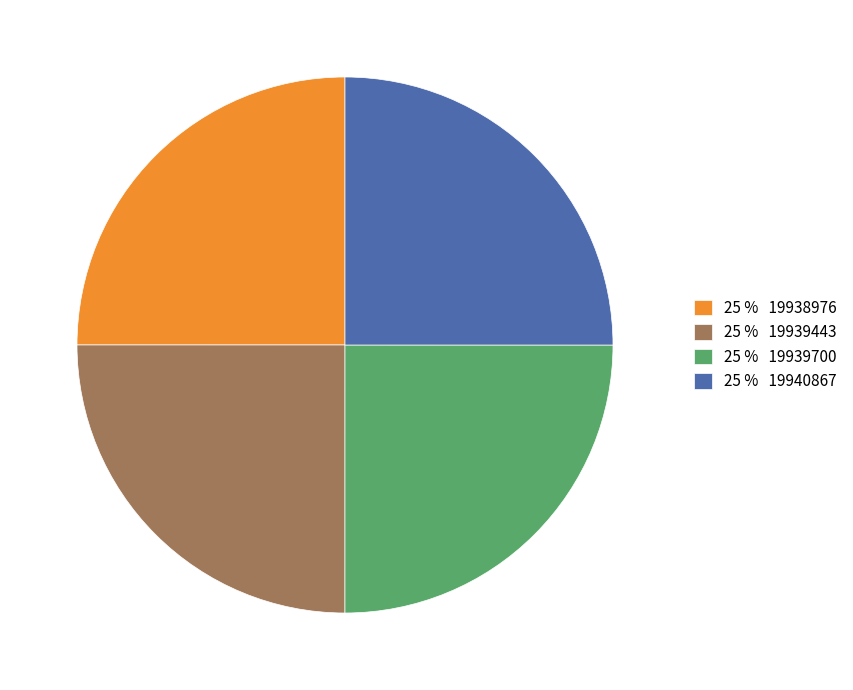

Approximately how many times larger is the value at 25 % 19938976 compared to 25 % 19939700?

1.0